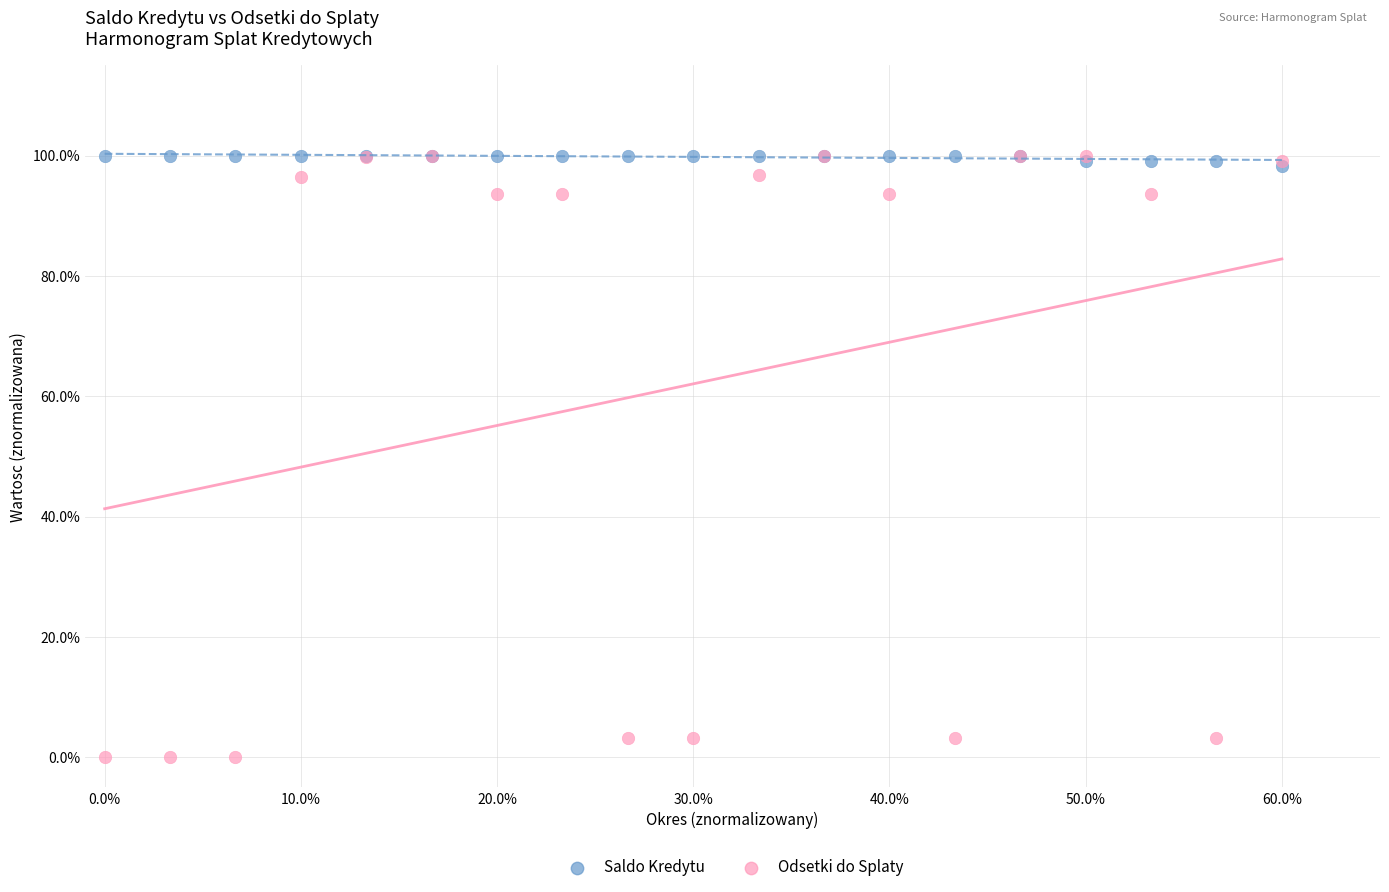

What are all the series names shown in the legend?

Saldo Kredytu, Odsetki do Splaty